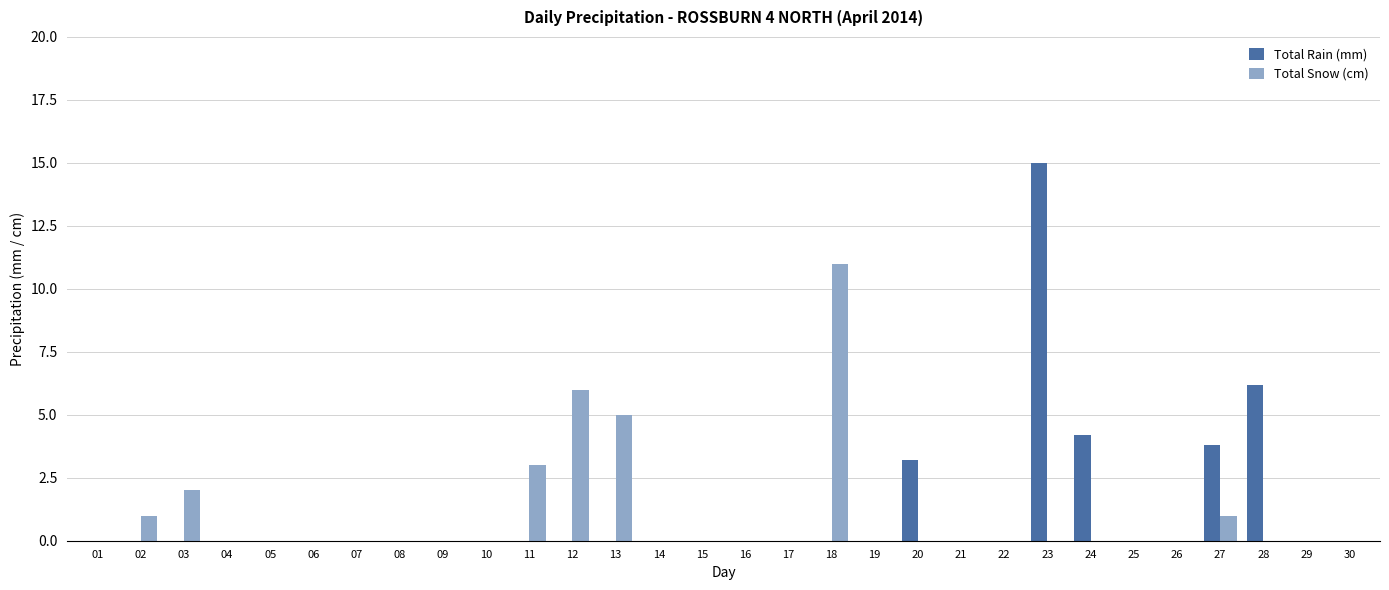

Which series changed the most between 11 and 22?

Total Snow (cm)